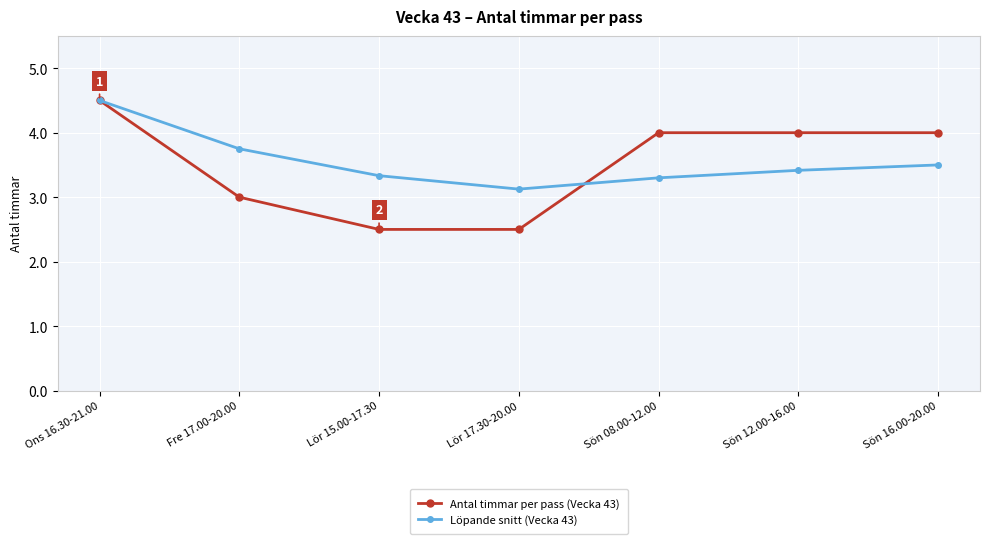

Which category has the highest value across all series?

Ons 16.30-21.00